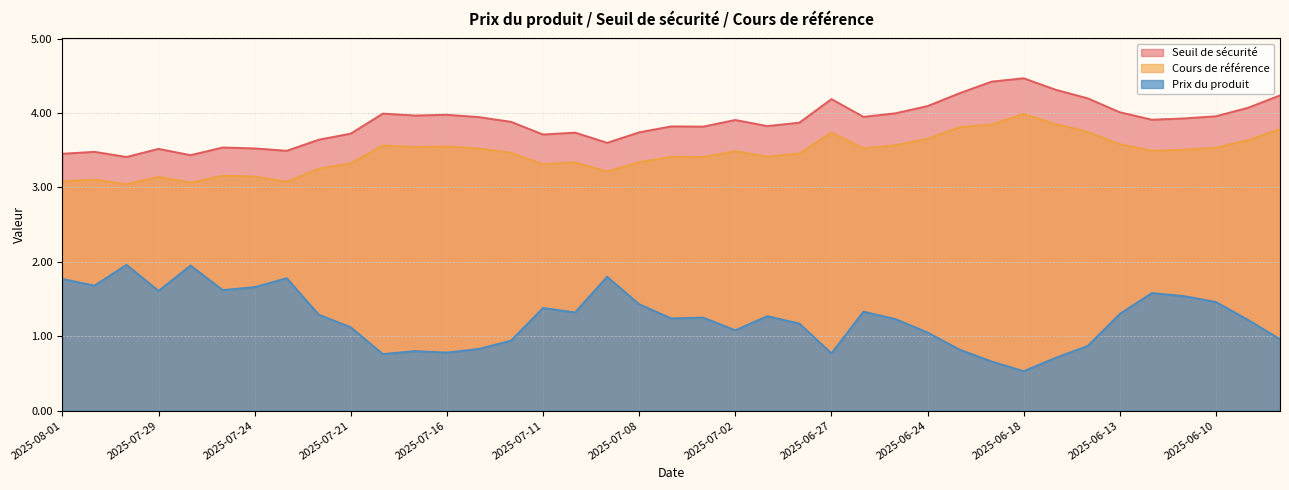

True or false: Prix du produit and Cours de référence intersect in this chart.

False